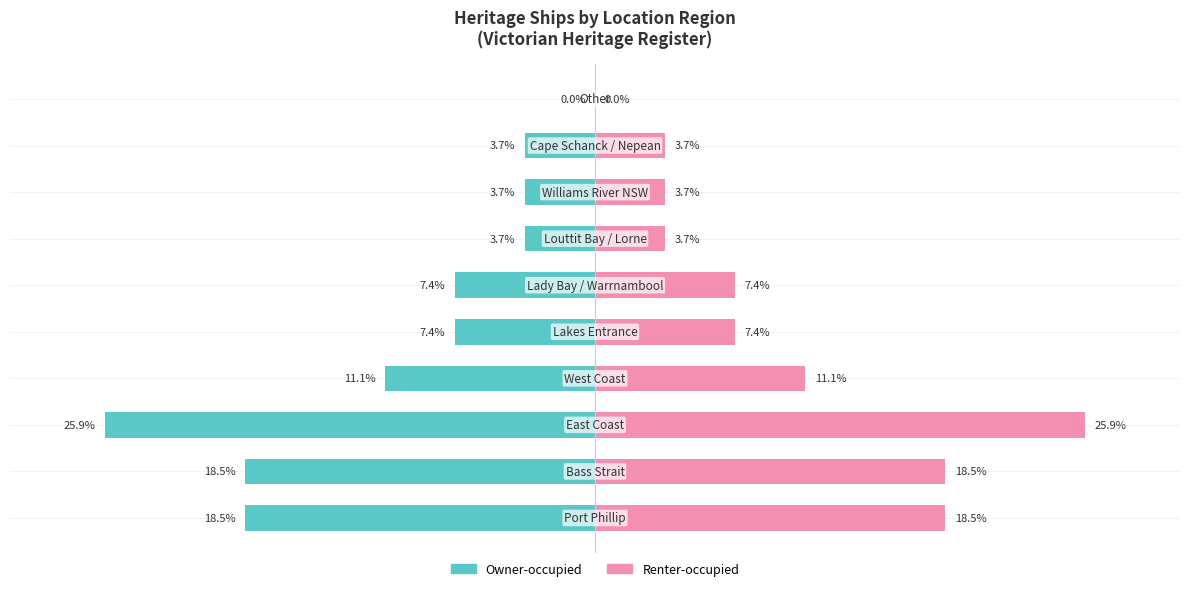

What is the sum of all Renter-occupied values?

99.9